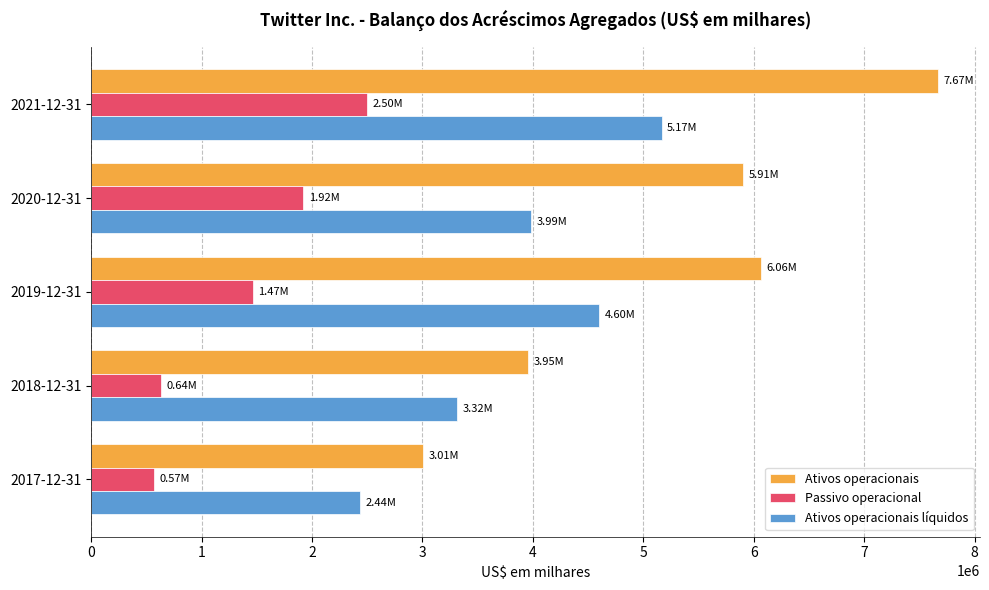

Between 2020-12-31 and 2018-12-31, which series saw the biggest shift?

Ativos operacionais